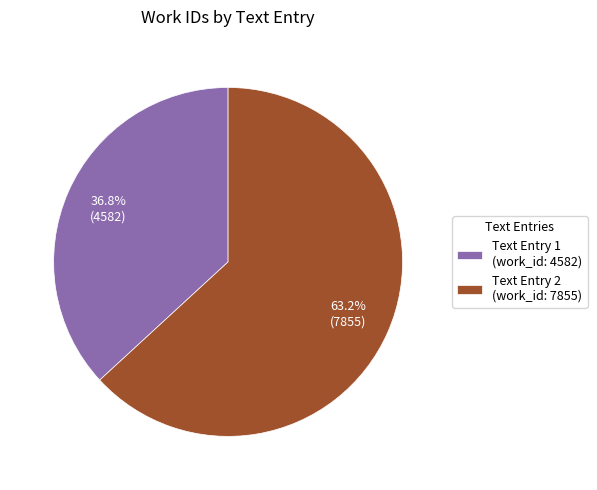

What is the total percentage of Text Entry 1 (work_id: 4582) and Text Entry 2 (work_id: 7855)?

100.0%